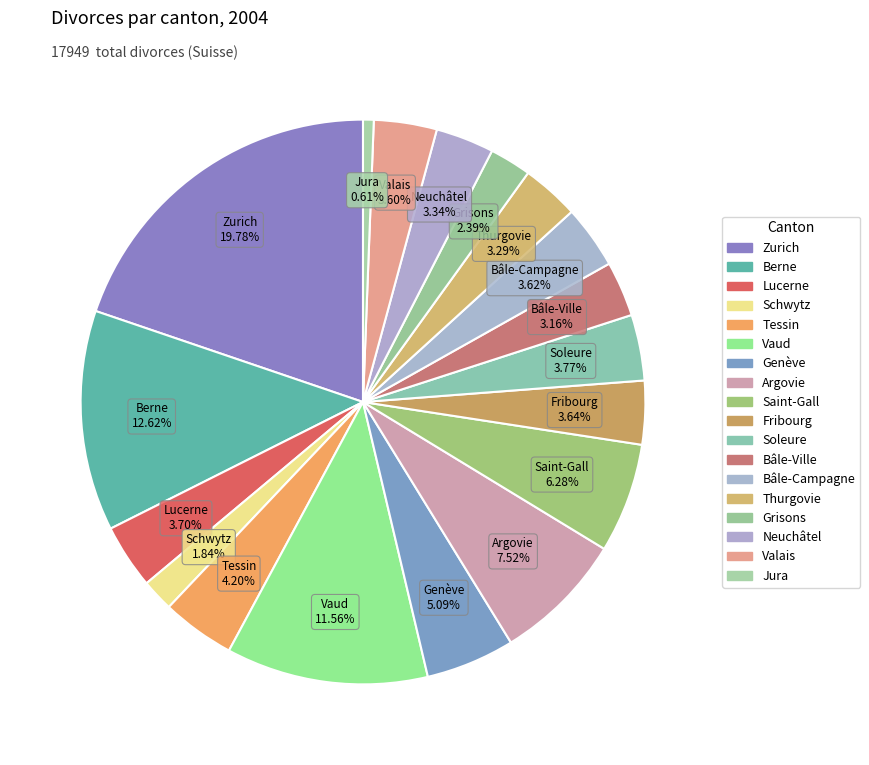

To the nearest percent, what portion does Thurgovie represent?

3%